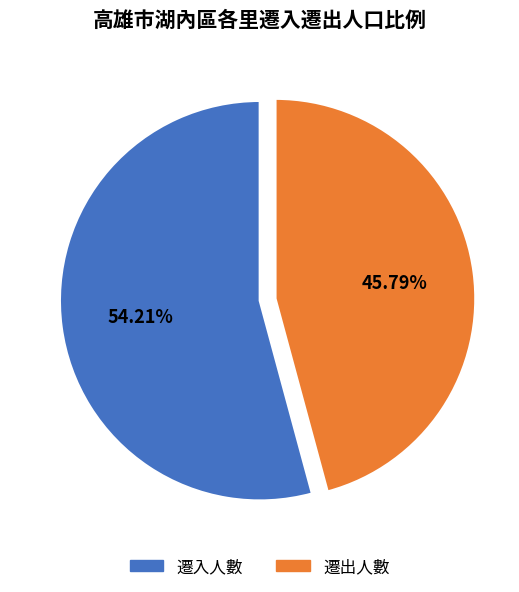

Which slice is the largest?

遷入人數